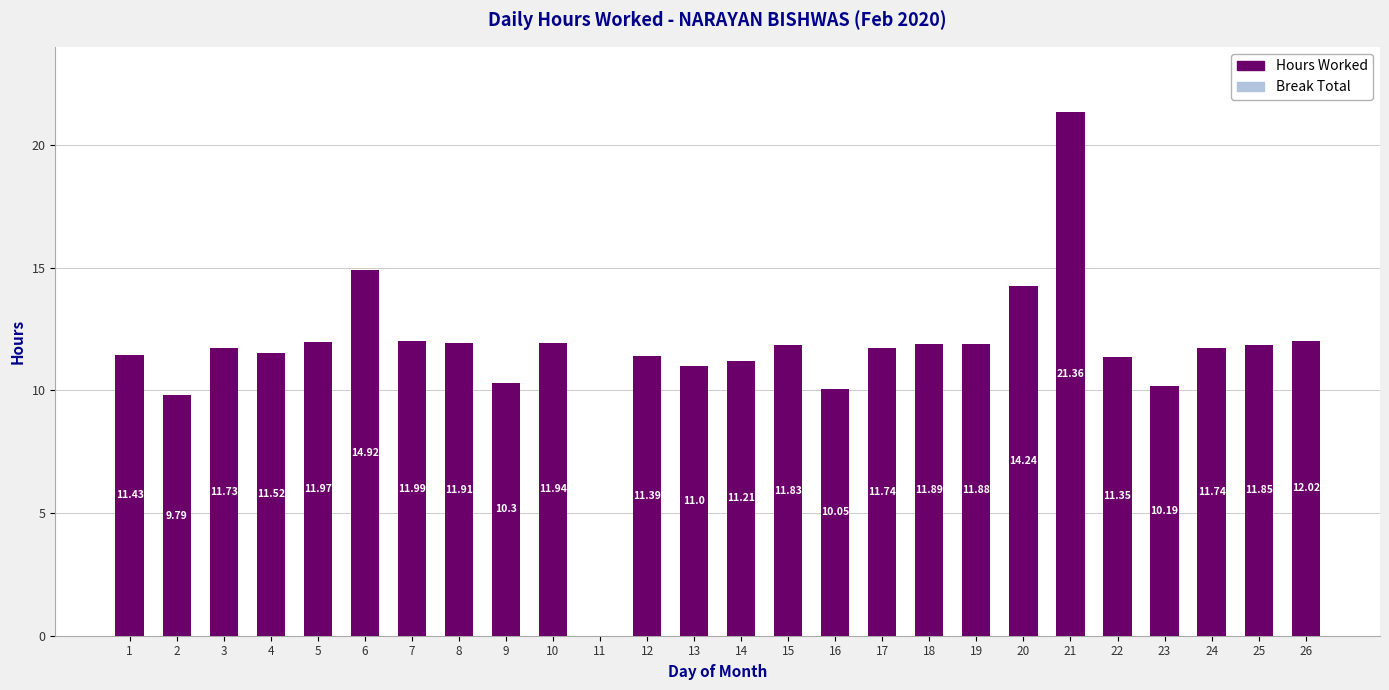

What is the sum of all values?

301.2